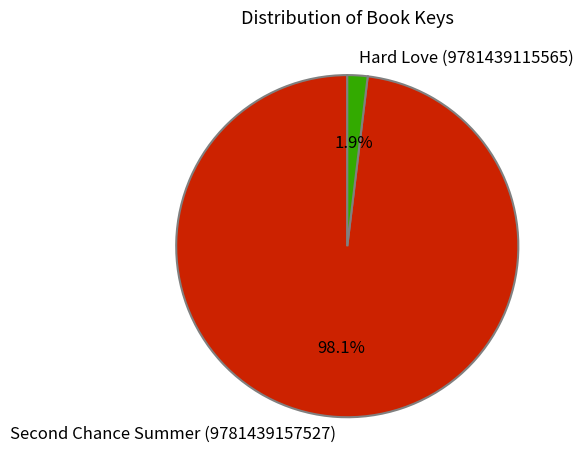

Is there a majority slice in this chart?

Yes